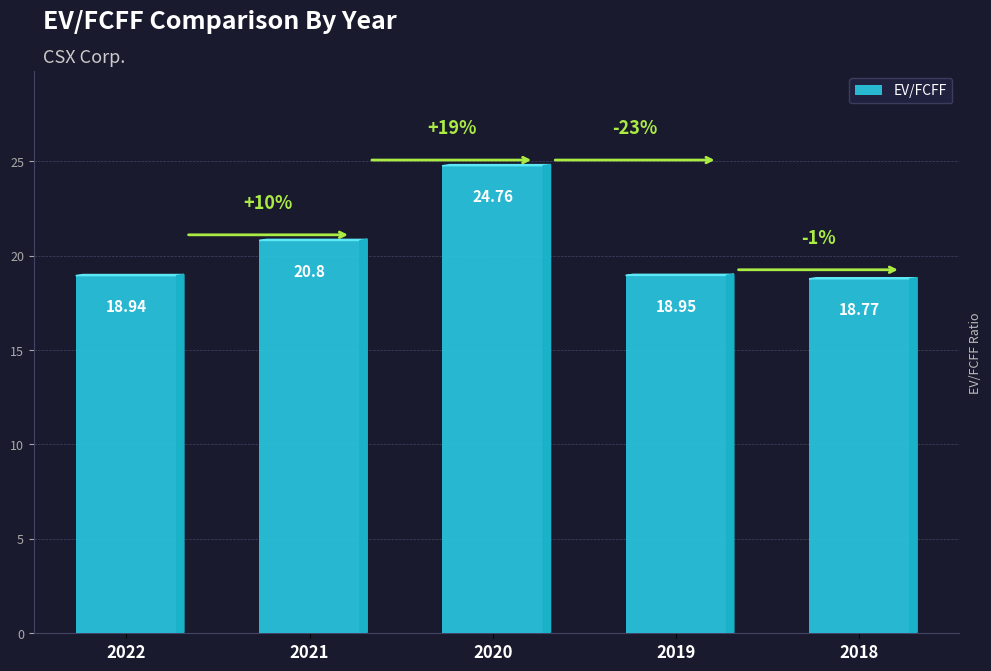

What is the sum of all values?

102.2